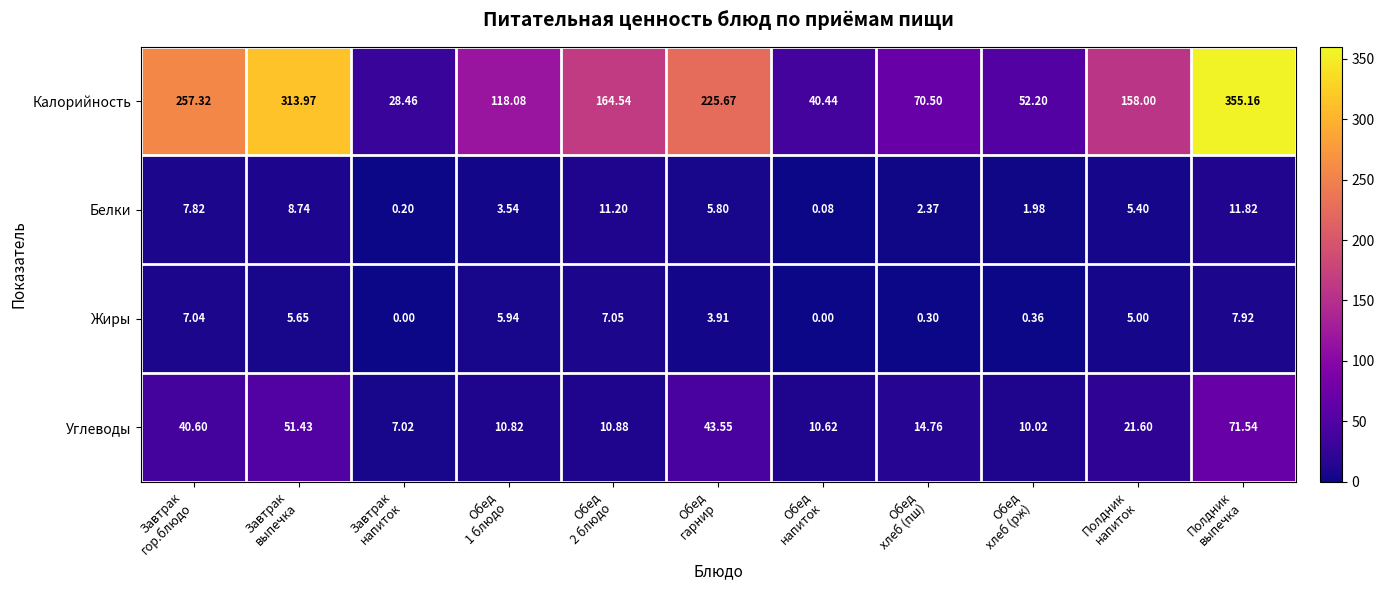

Which series changed the most between Обед
хлеб (пш) and Обед
хлеб (рж)?

Калорийность